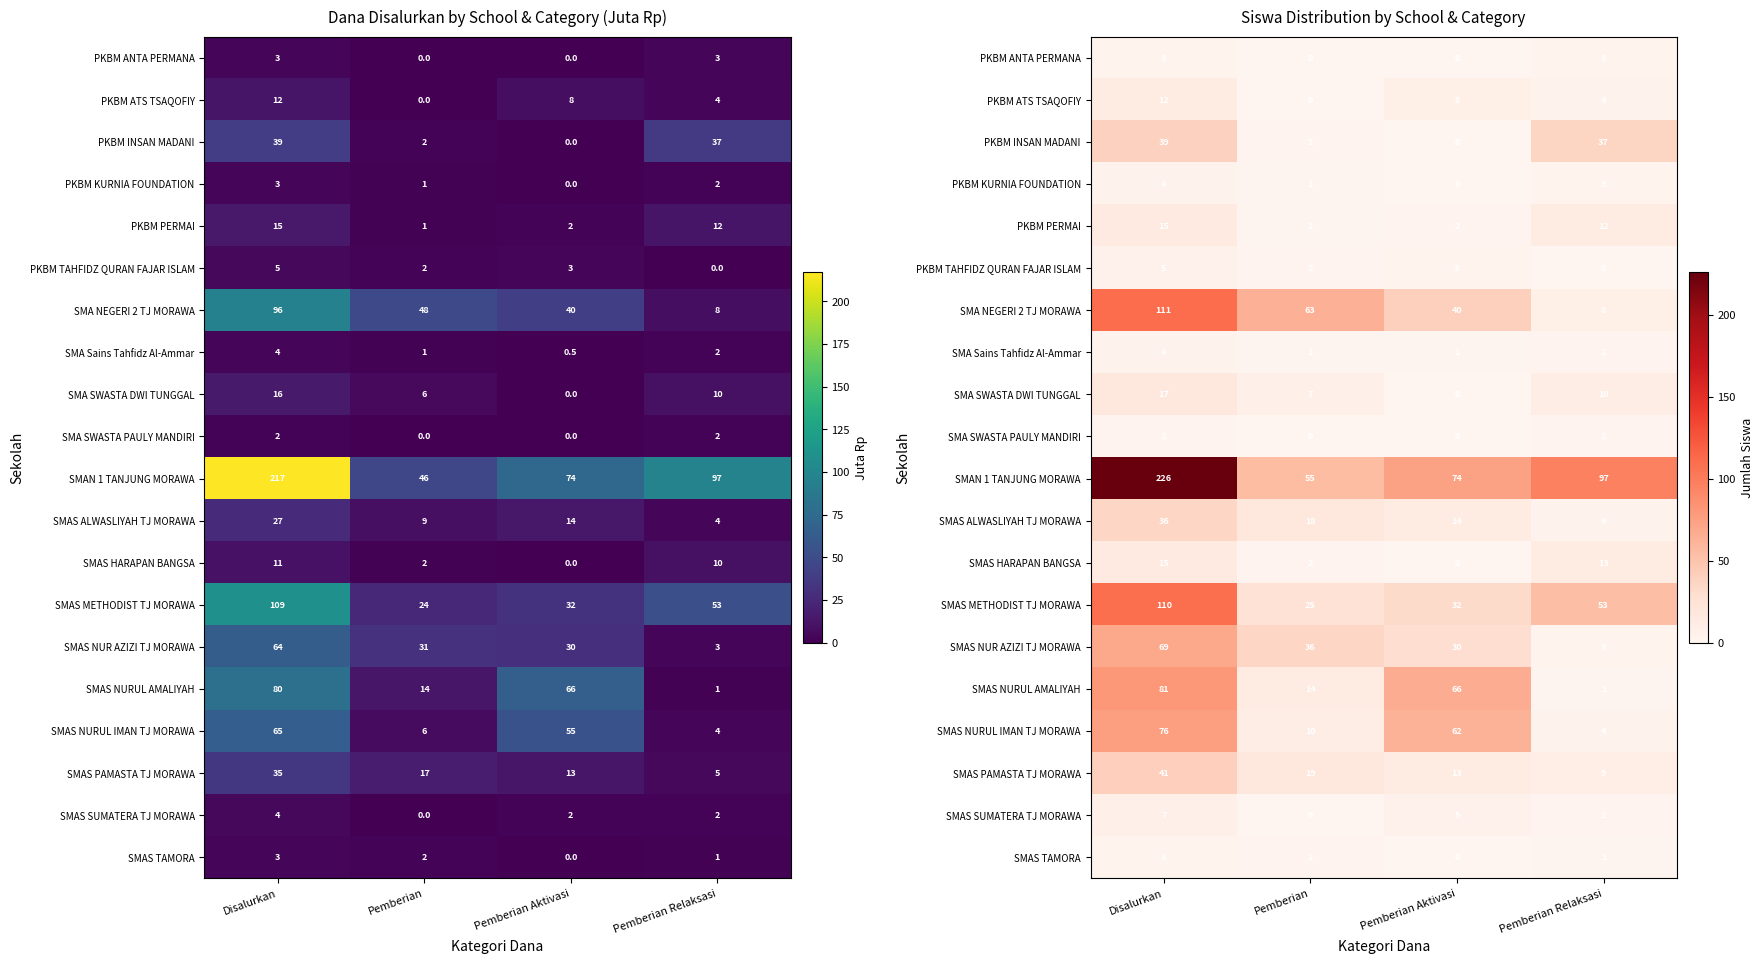

List the labels in order of SMAS TAMORA value, smallest first.

Pemberian Aktivasi, Pemberian Relaksasi, Pemberian, Disalurkan